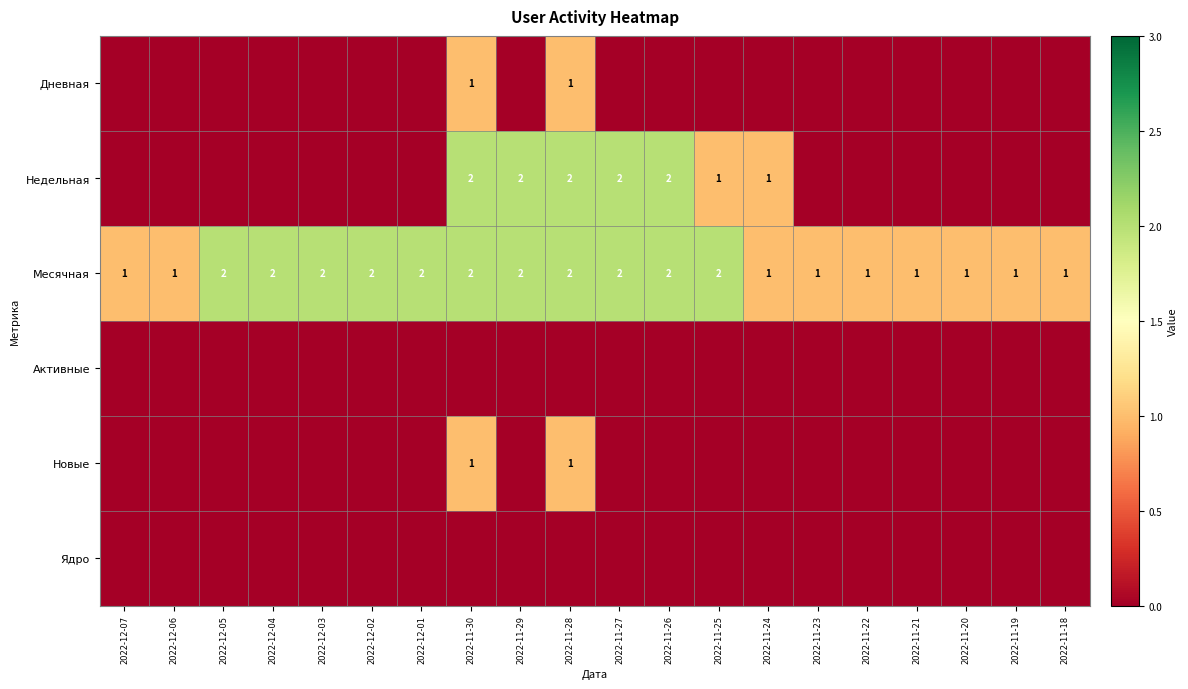

The Месячная series shows 1 at 2022-11-21. True or false?

True